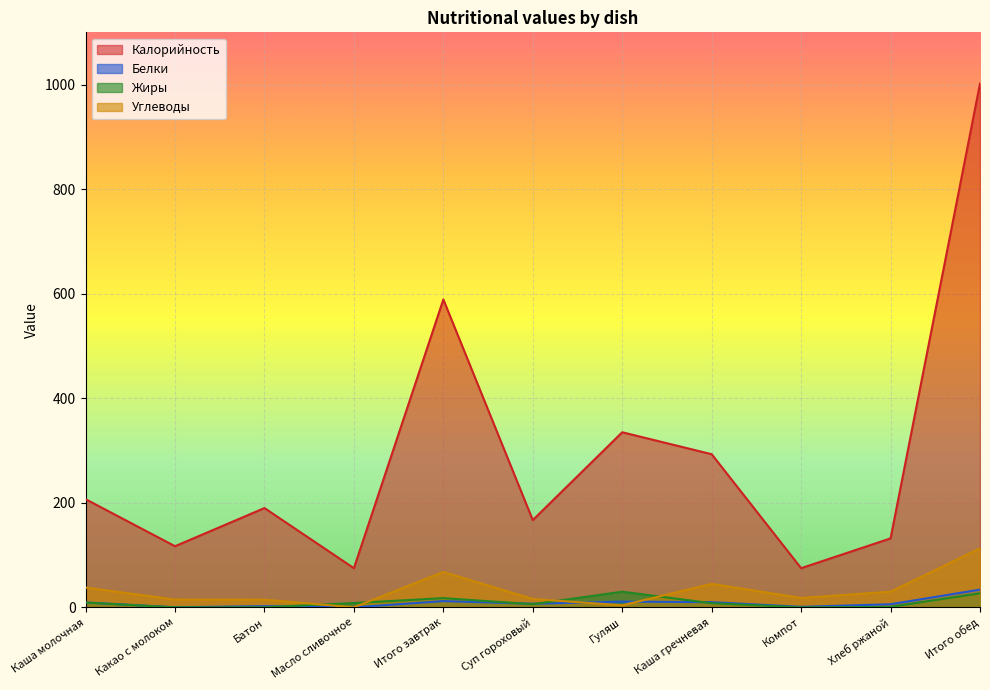

What is the sum of the Углеводы values at Каша гречневая and Хлеб ржаной?

75.0